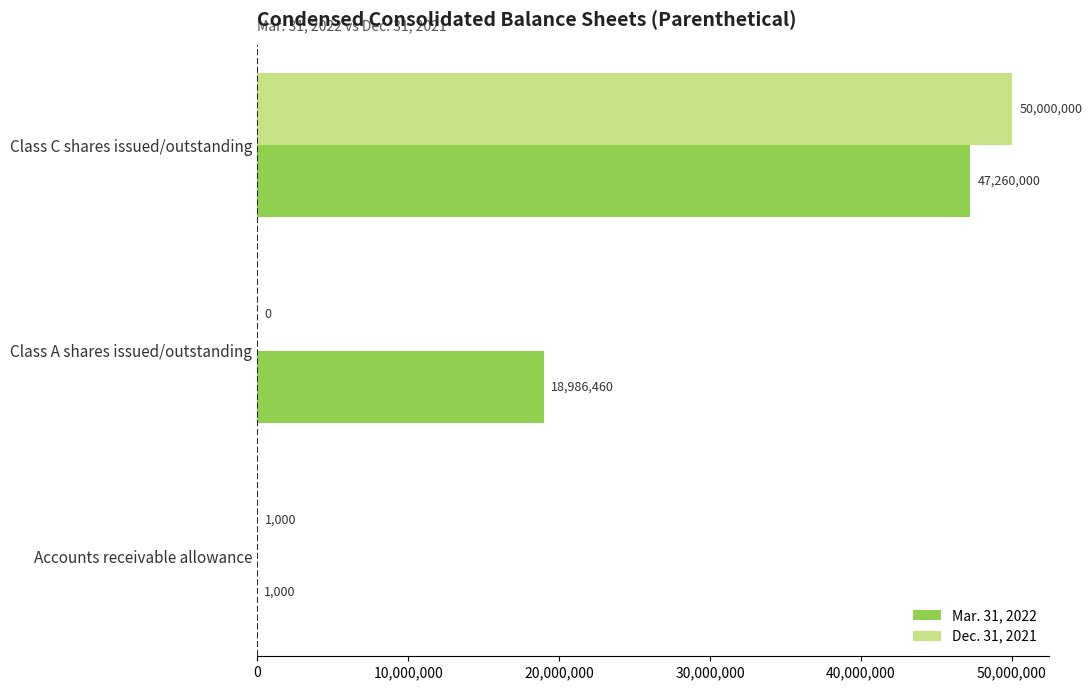

True or false: Dec. 31, 2021 has a value of 88744938 at Class C shares issued/outstanding.

False